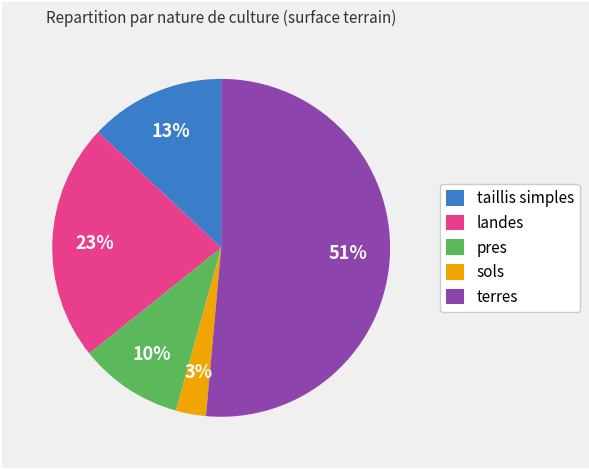

Between sols and landes, which is larger?

landes